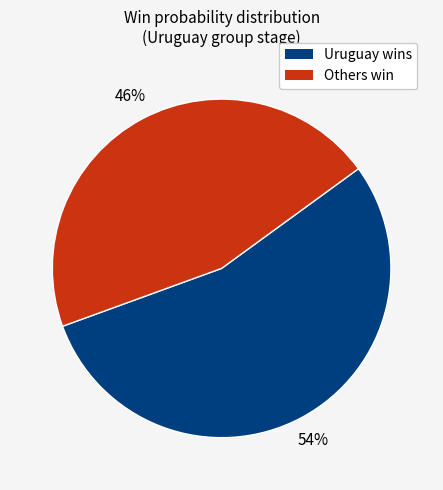

Does any single category account for the majority?

Yes